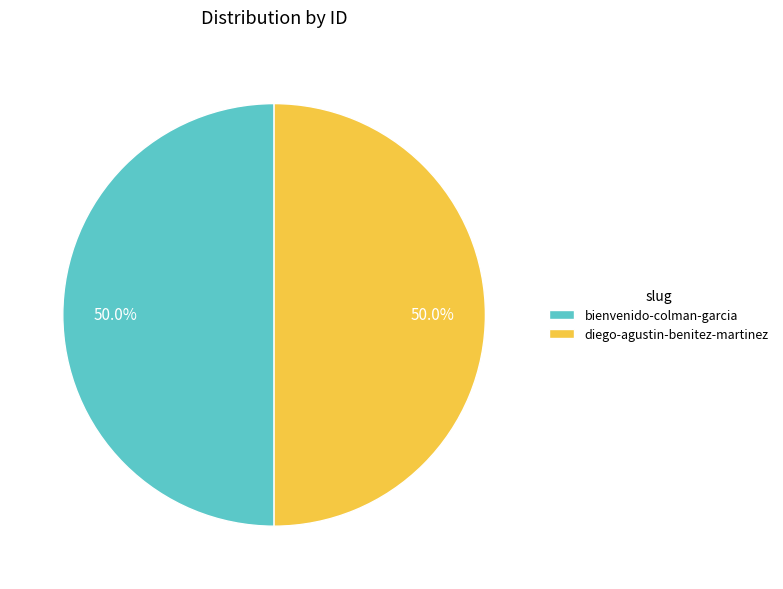

Combined, do diego-agustin-benitez-martinez and bienvenido-colman-garcia account for over 50%?

Yes